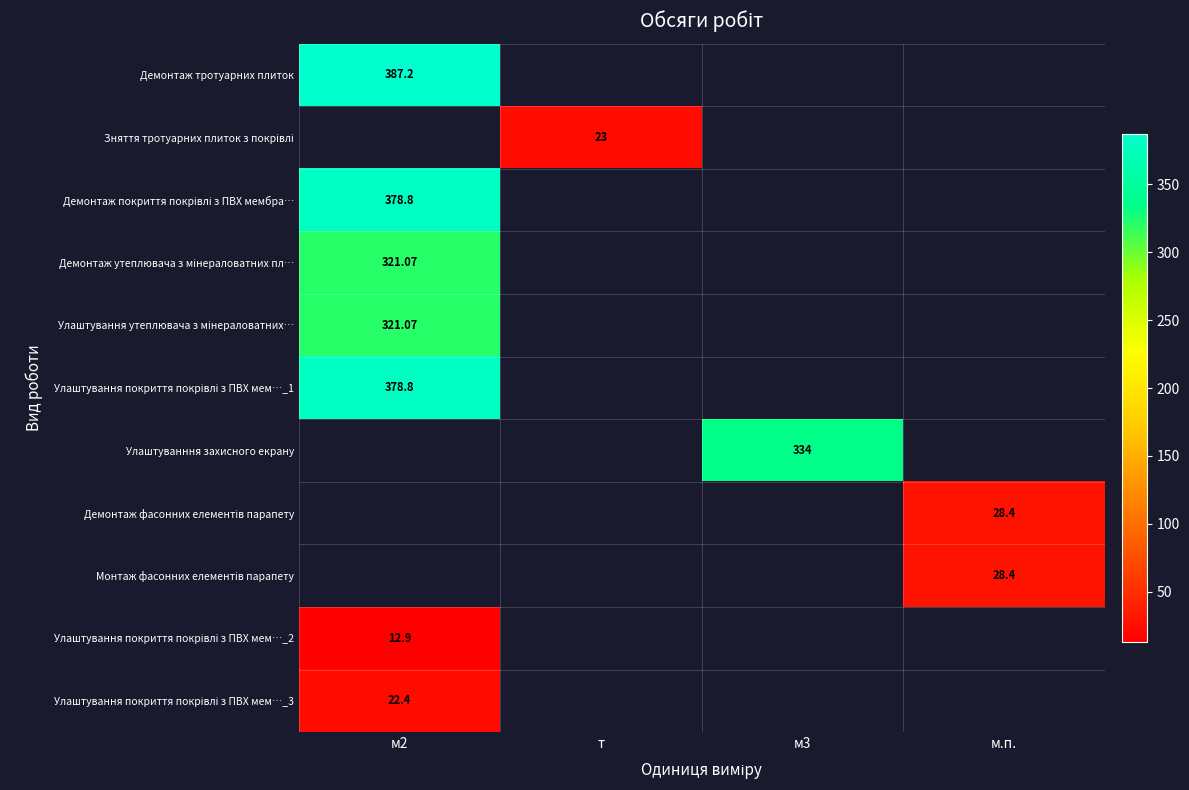

Rank the categories by Демонтаж тротуарних плиток value from highest to lowest.

м2, т, м3, м.п.